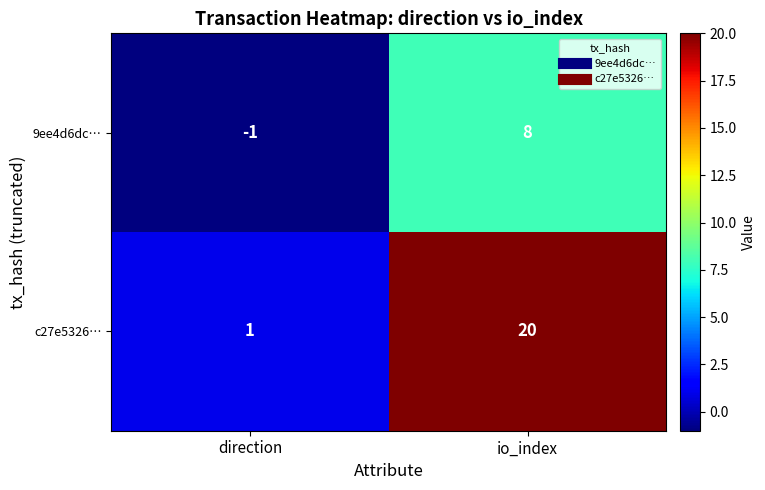

Which category has the highest value across all series?

io_index